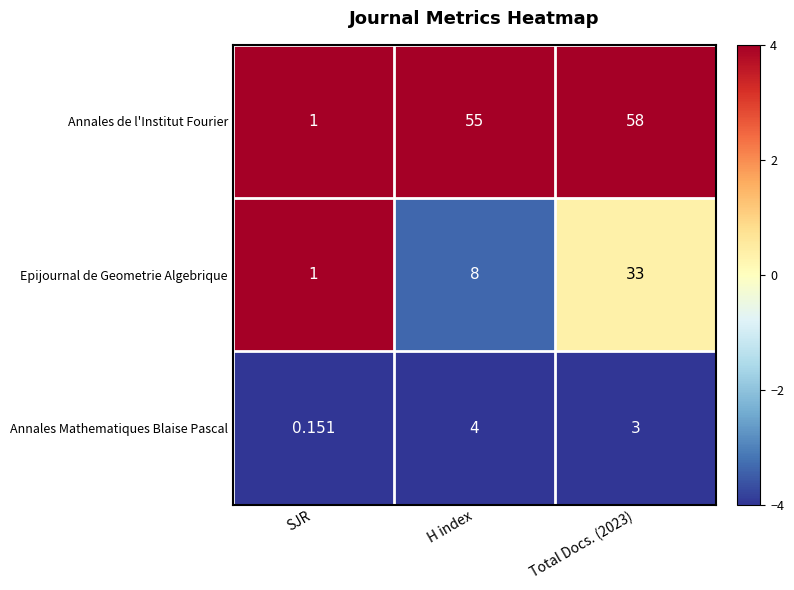

At which label does Annales Mathematiques Blaise Pascal first exceed 3?

H index